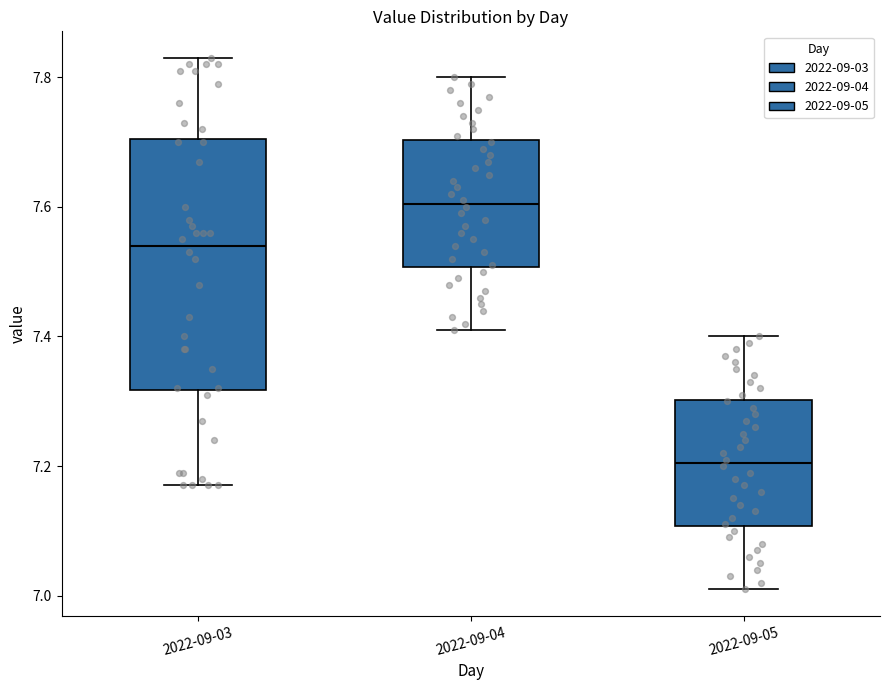

Which box has the lowest median line?

2022-09-05